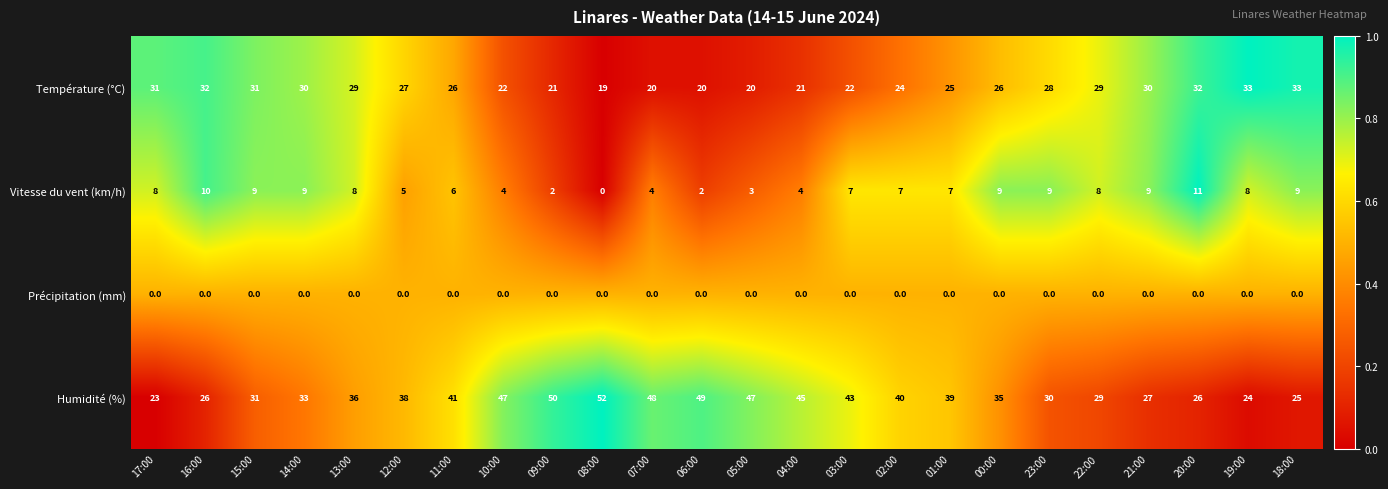

At which label does Vitesse du vent (km/h) reach its minimum?

08:00